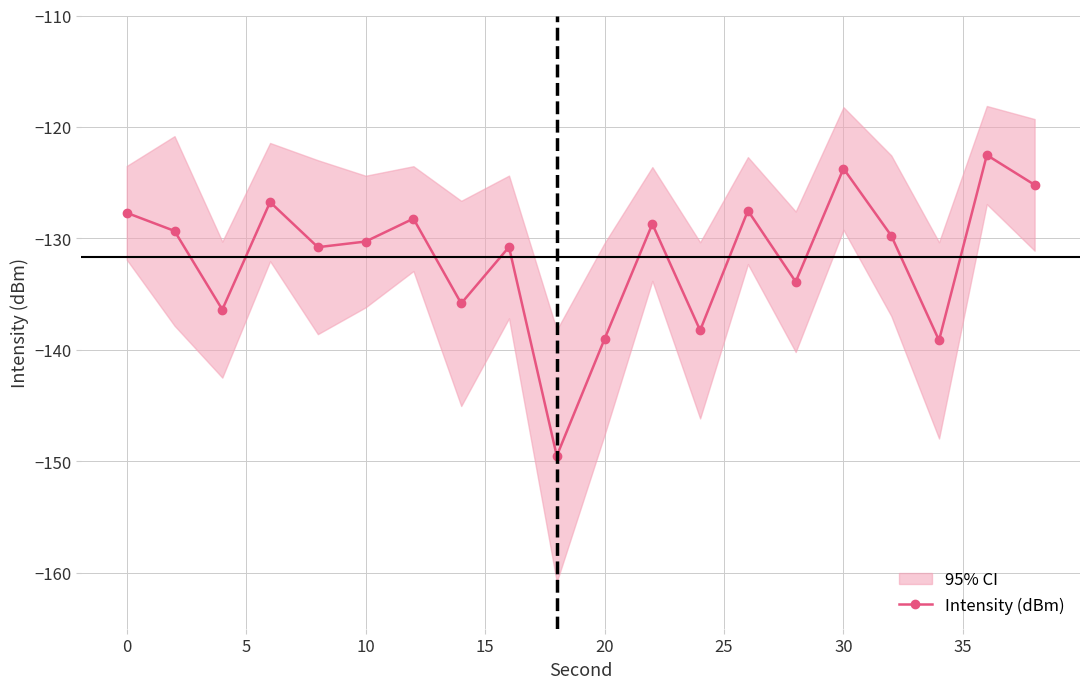

What is the highest value of the Intensity (dBm) series?

-122.5